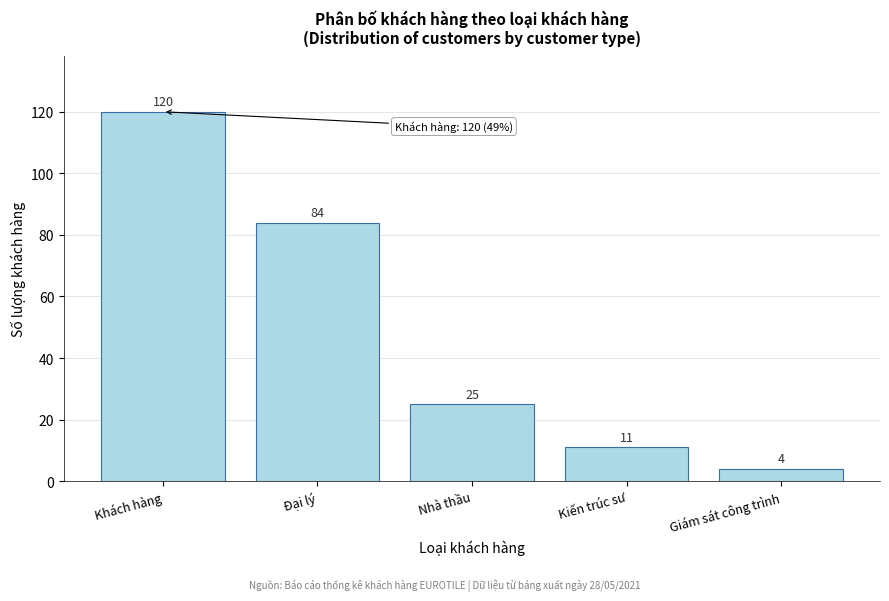

Reading left to right, transcribe all the data shown in this chart.

120	84	25	11	4